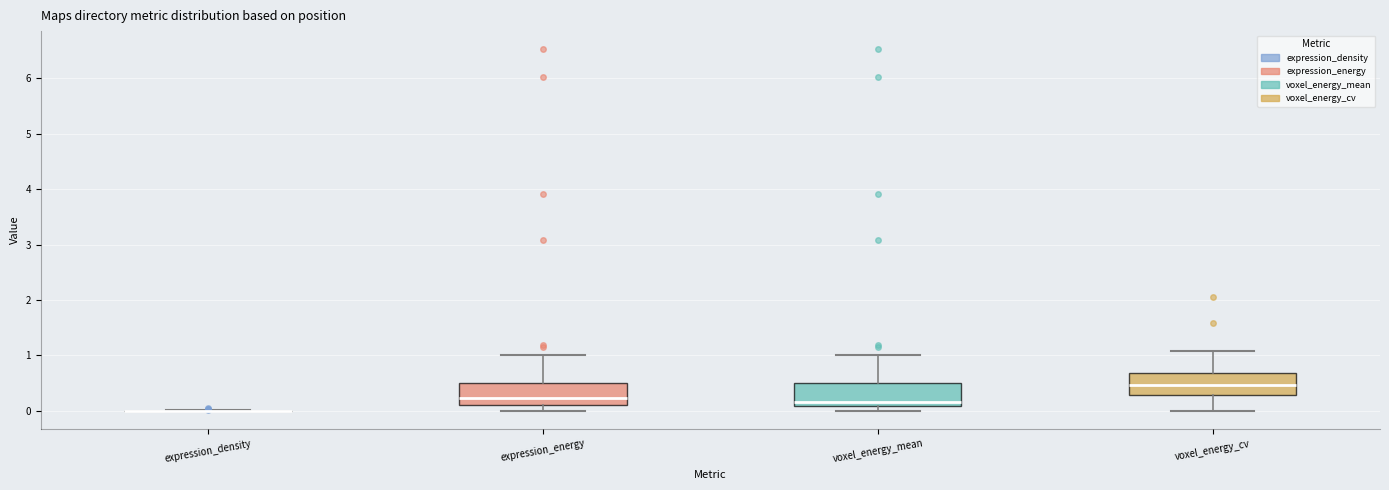

Where is the lower edge of the box for voxel_energy_cv on the y-axis? The values are not printed on the chart, so give them approximately, as read against the axis.

0.3